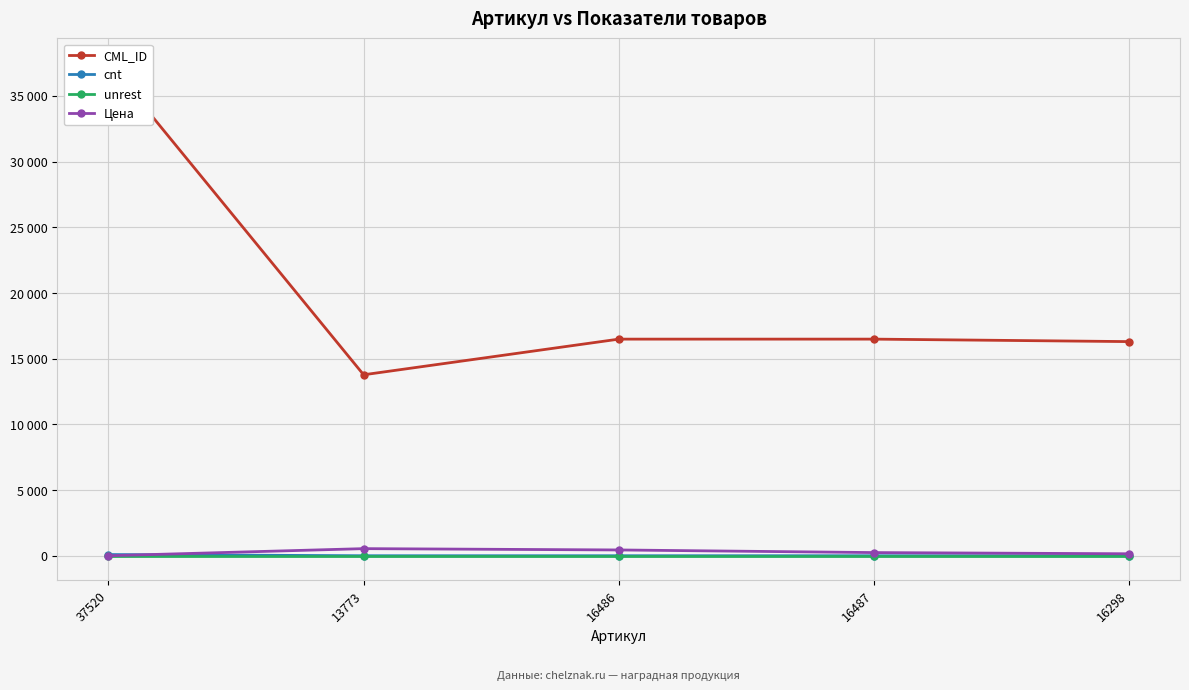

Is this an area chart (filled region under the line)?

No